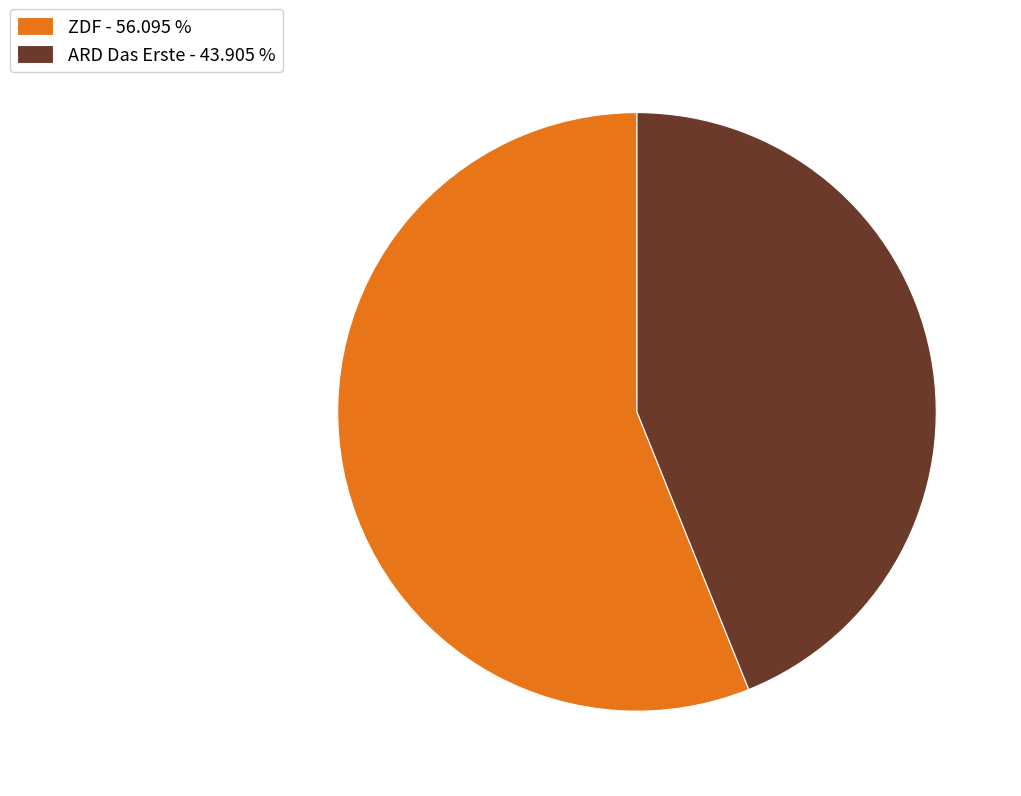

Which category has the biggest portion of the pie?

ZDF